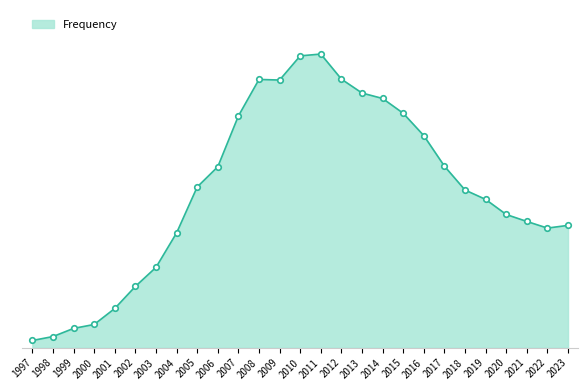

Is this an area chart (filled region under the line)?

Yes